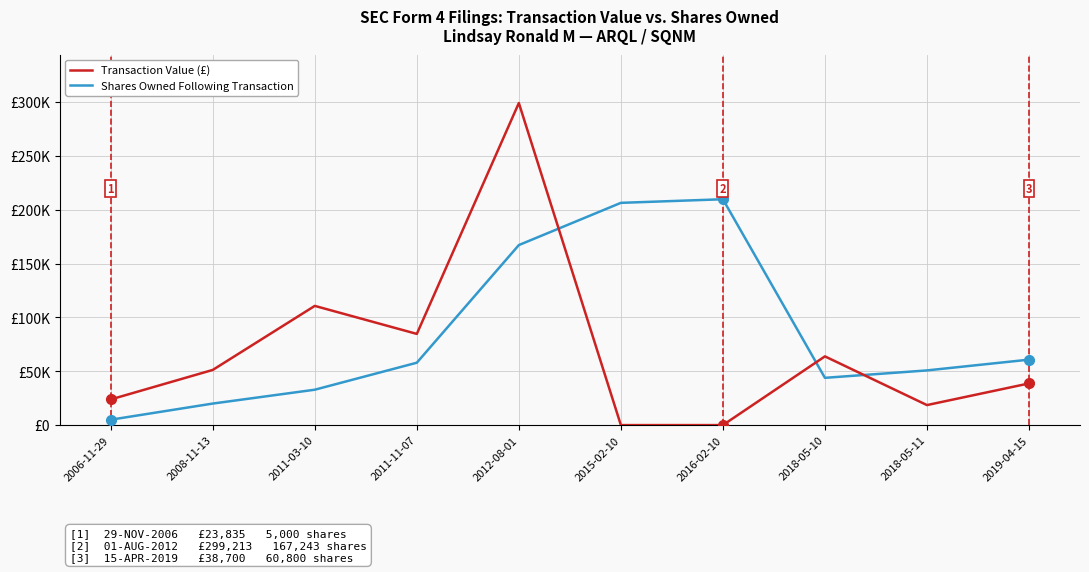

What are all the series names shown in the legend?

Transaction Value (£), Shares Owned Following Transaction